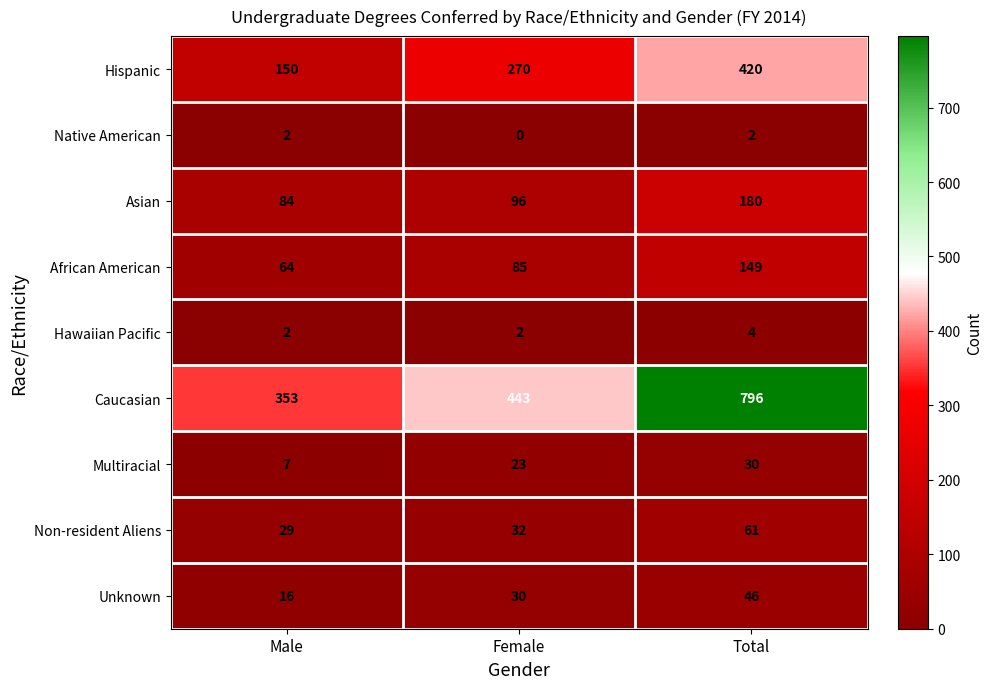

Between Male and Total, which series saw the biggest shift?

Caucasian